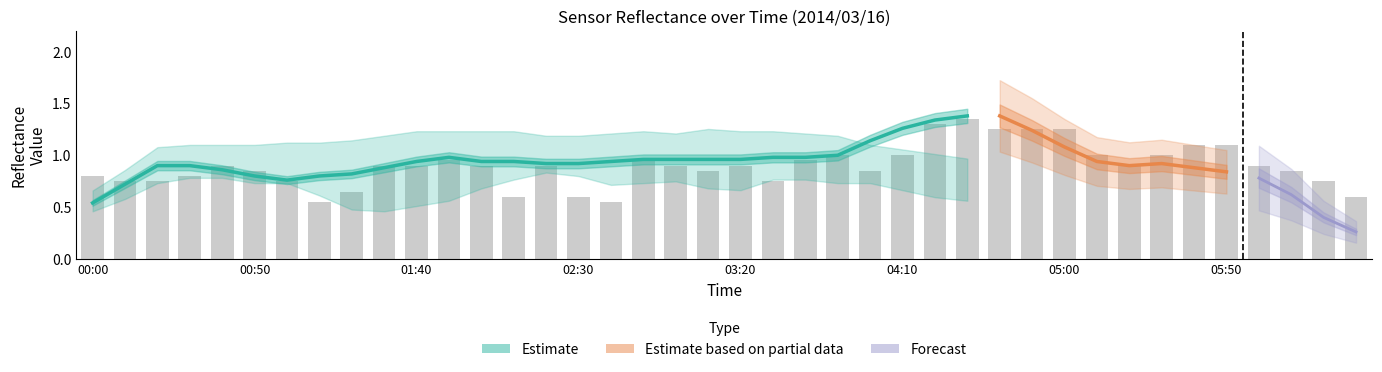

What is the label of the 25th bar from the right?

2014/03/16 02:30